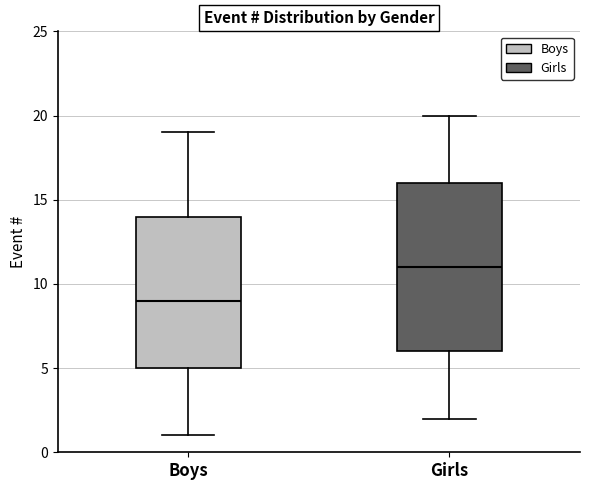

Which box has the highest median line?

Girls